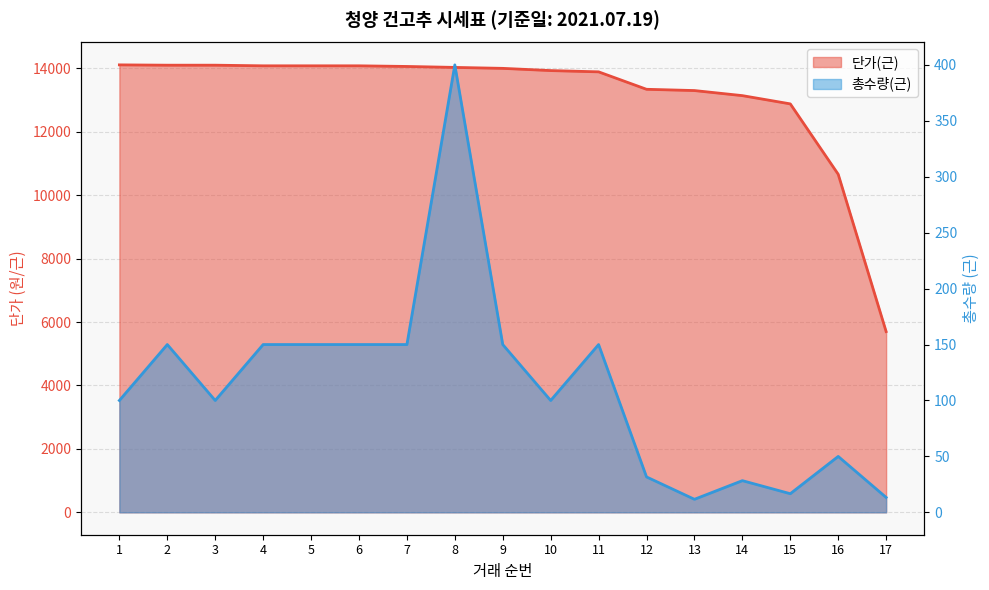

What is the total value across all series at 4?

14230.0